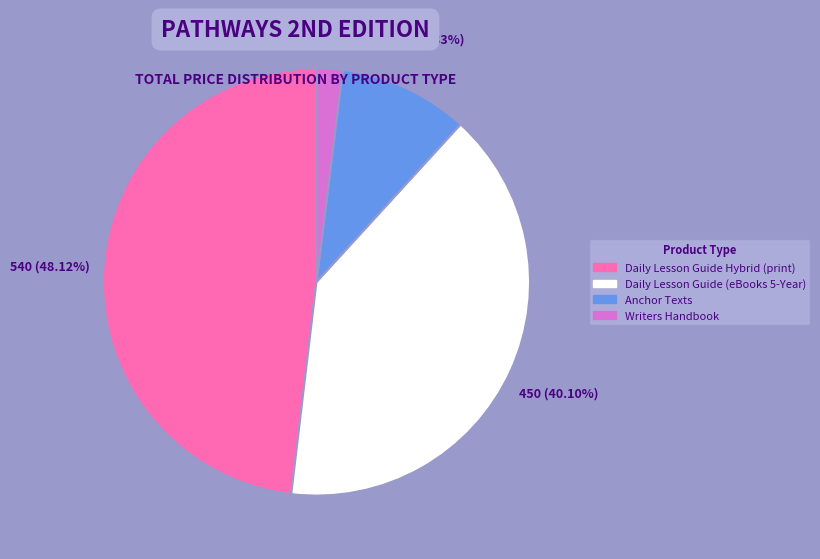

To the nearest percent, what portion does Daily Lesson Guide Hybrid (print) represent?

48%